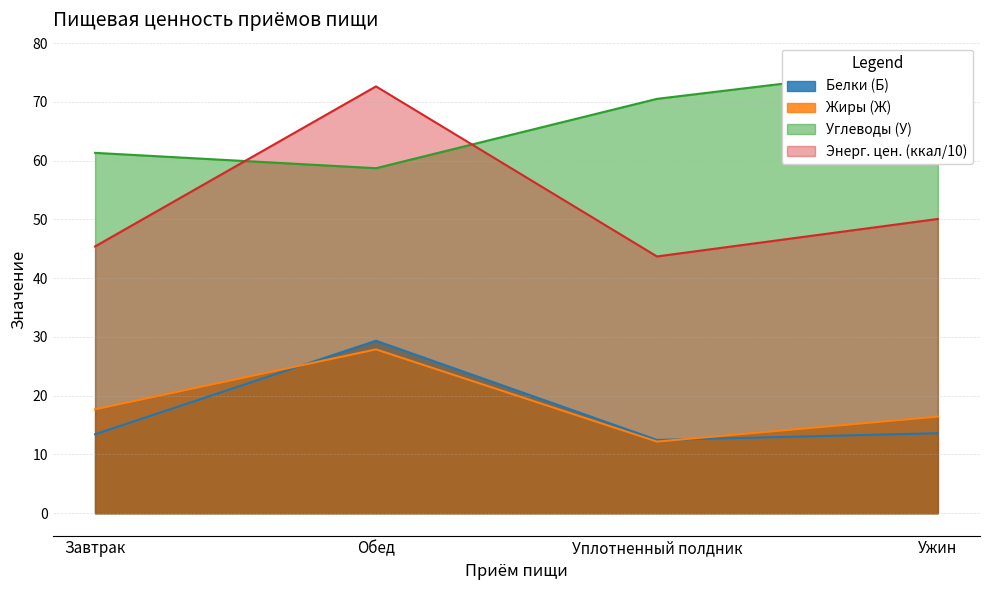

What is the value of the Углеводы (У) point at the 1st from the left?

61.3